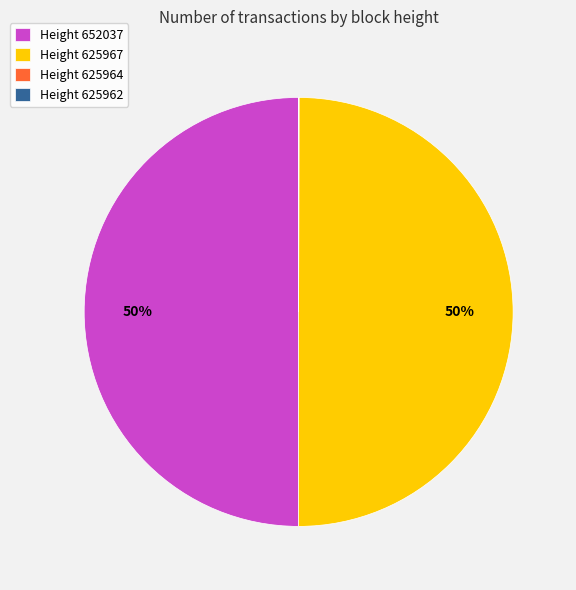

What percentage is the Height 625967 slice, to the nearest percent?

50%